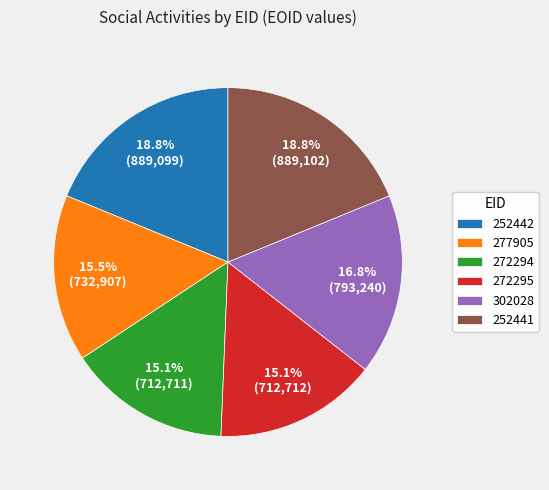

How many segments does this pie chart have?

6